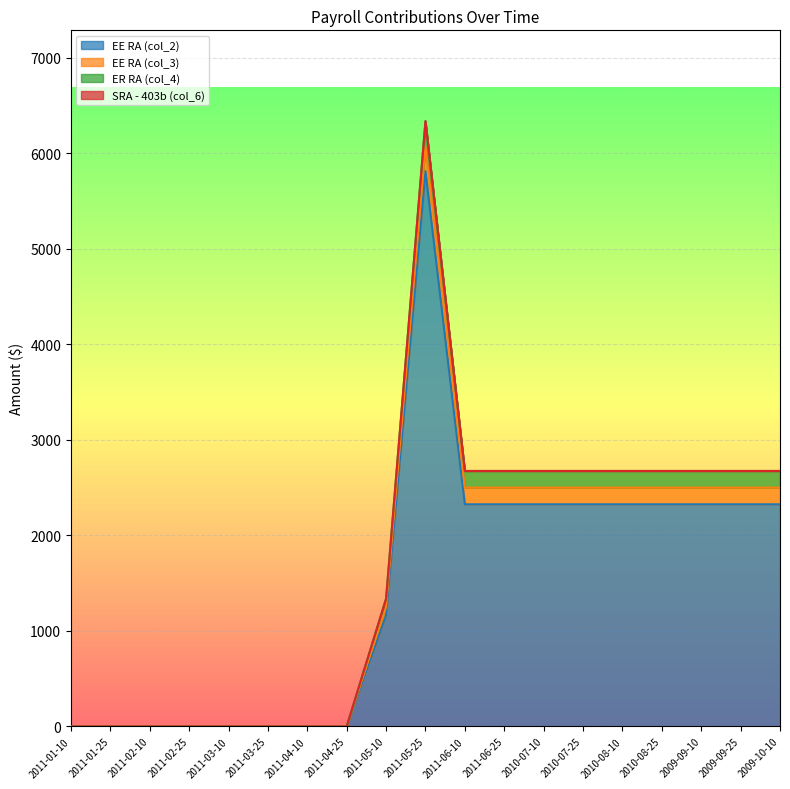

At which category does the chart reach its minimum across all series?

2011-01-10